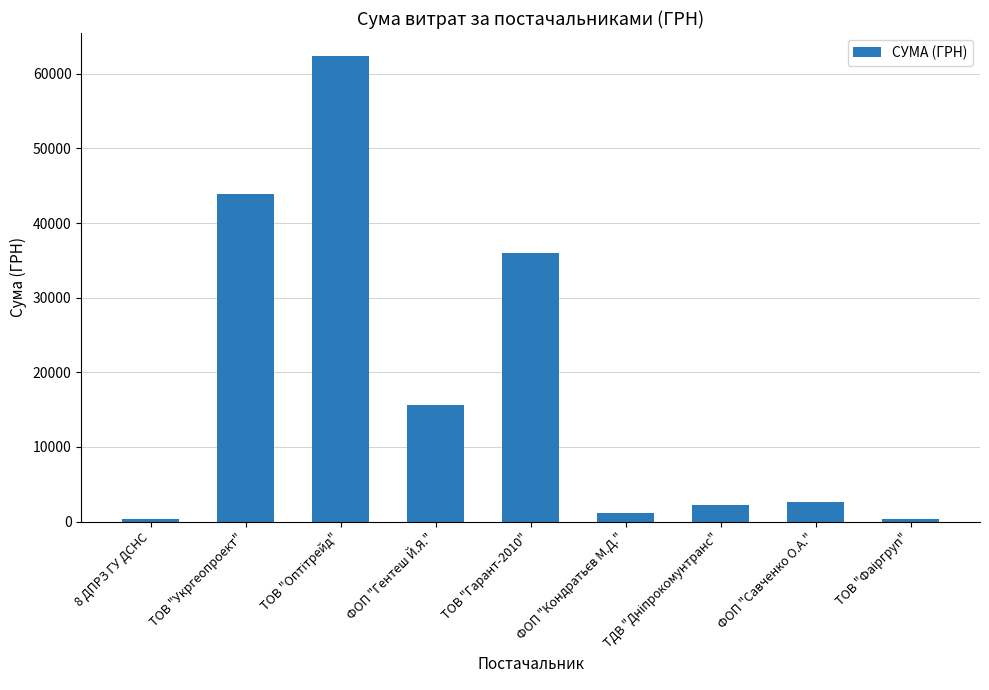

Is it true that the value at ТОВ "Укргеопроект" is 43943.4?

True